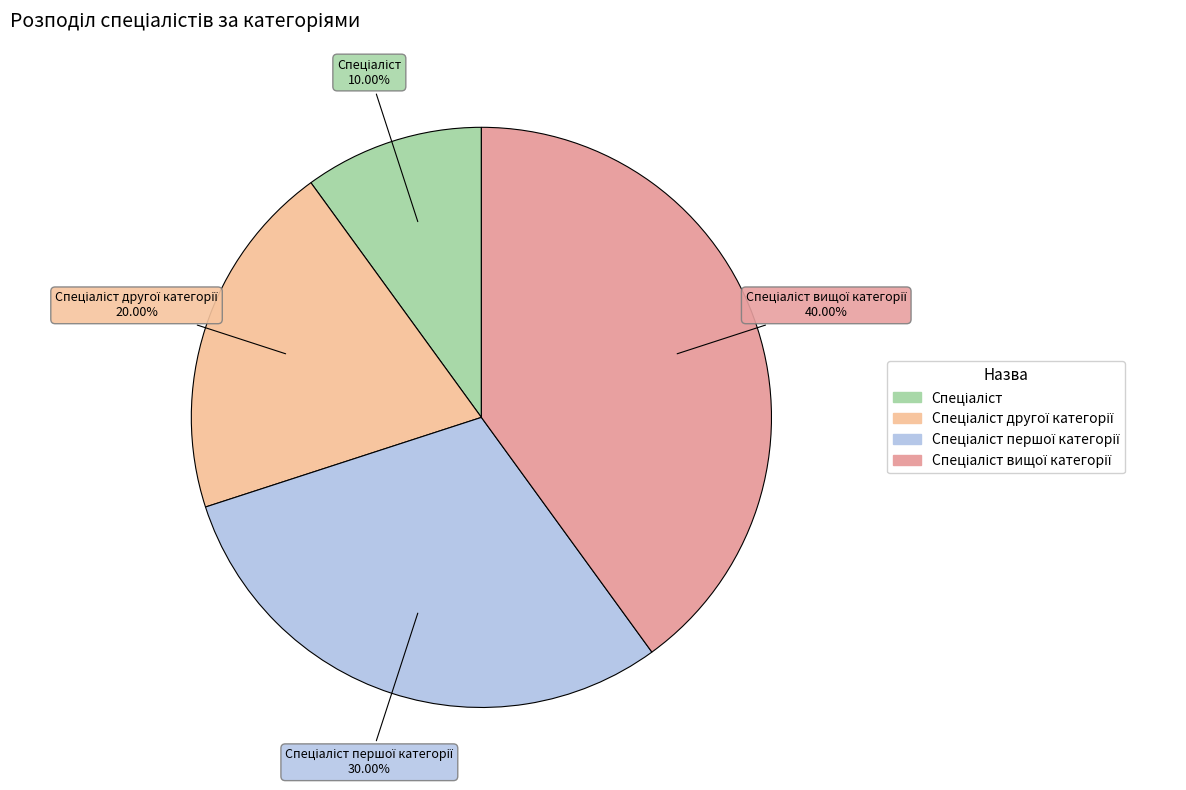

Count the number of slices in the pie.

4